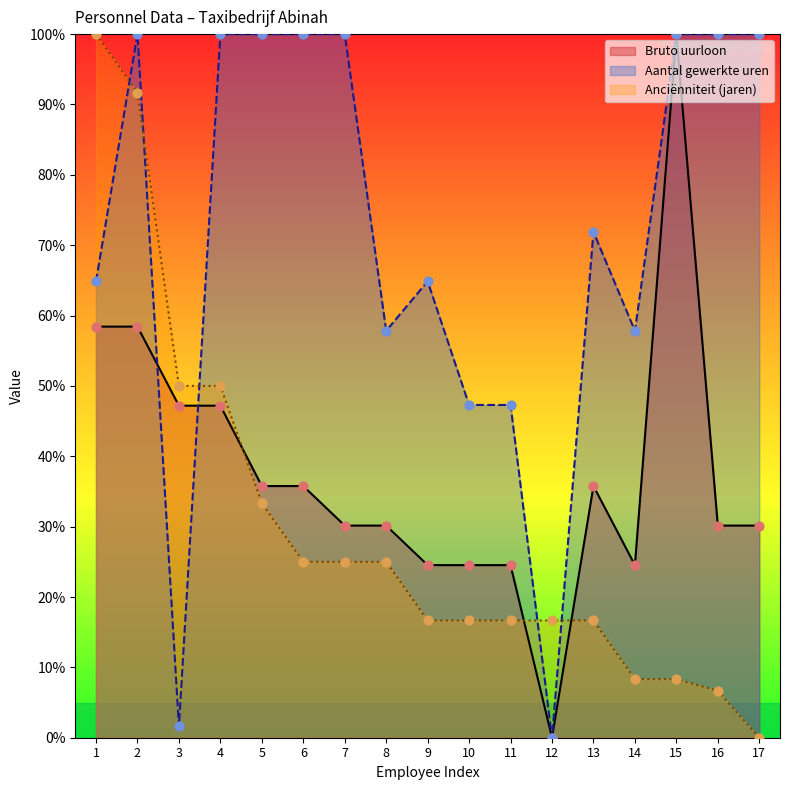

Which series contains the lowest Y value?

Bruto uurloon